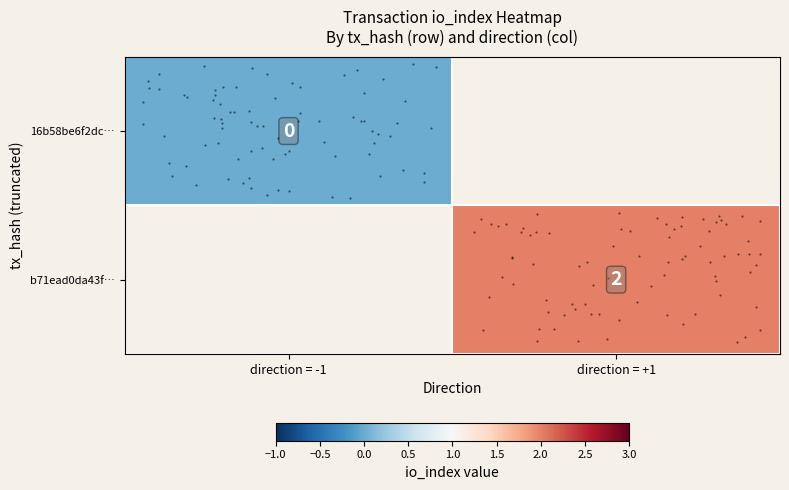

Which category has the lowest value across all series?

direction = -1